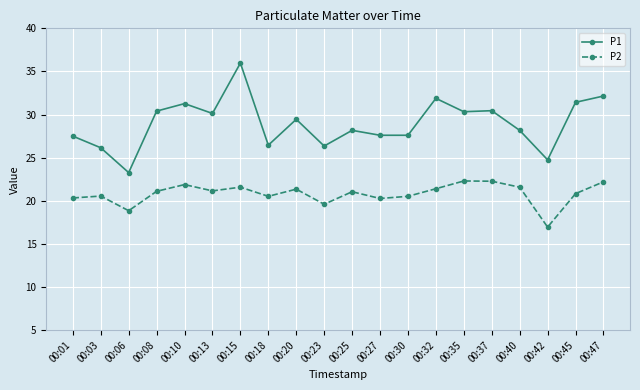

What is the highest value of the P2 series?

22.3